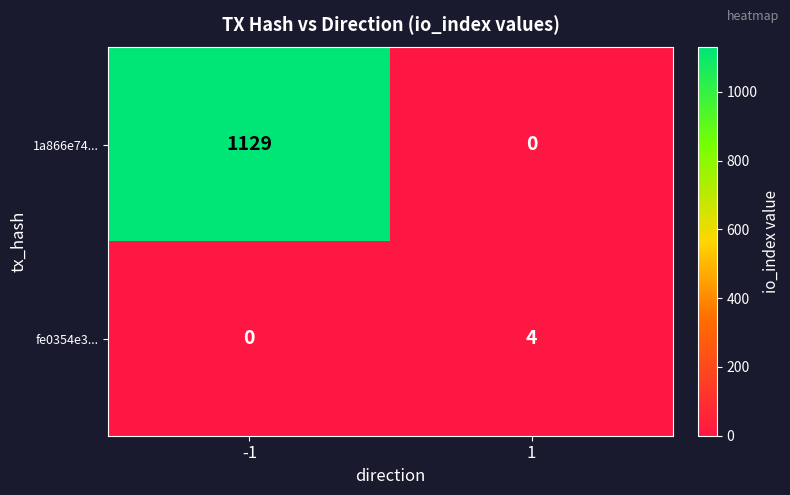

List the series in order of their peak value, lowest first.

fe0354e3..., 1a866e74...